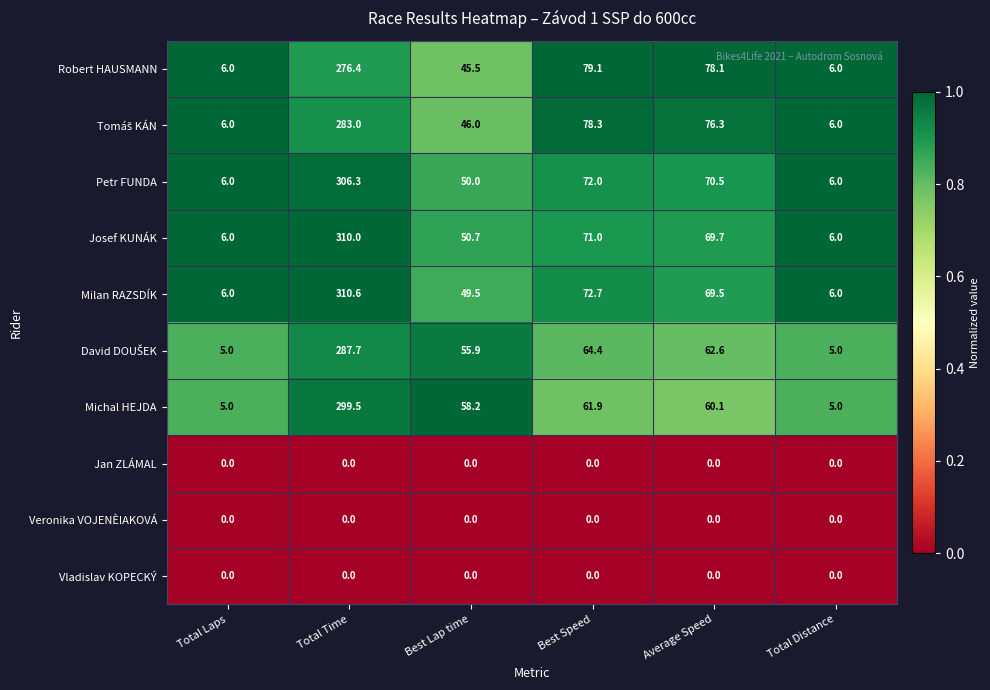

At which label is Robert HAUSMANN closest to 141?

Best Speed